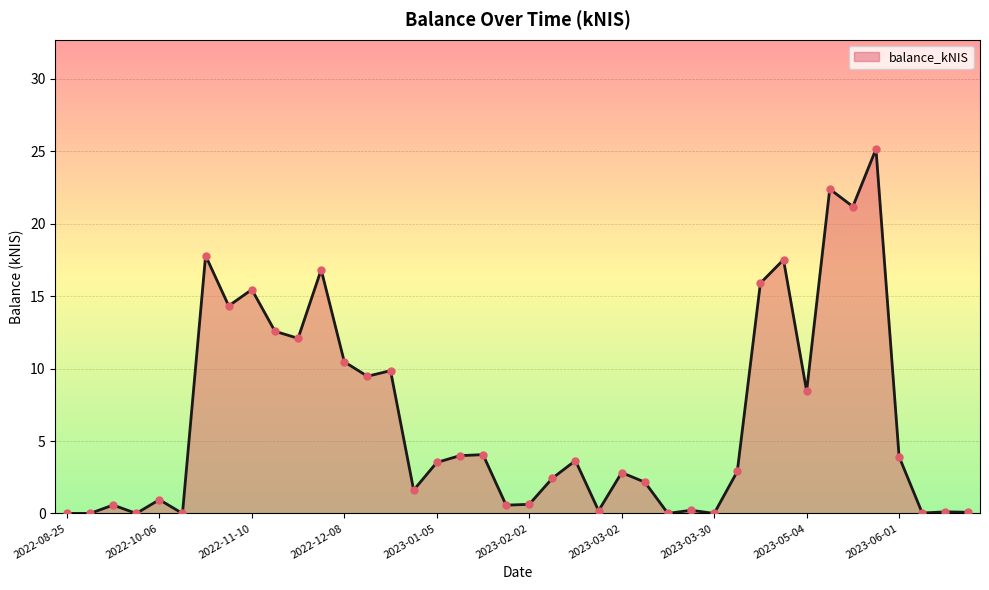

What is the greatest value displayed?

25.2